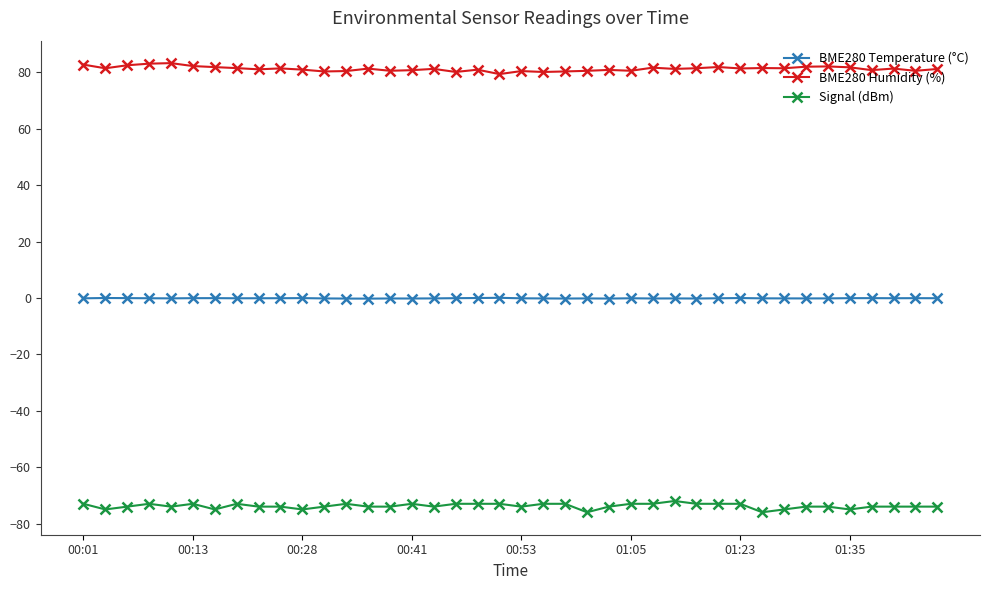

True or false: Signal (dBm) and BME280 Humidity (%) intersect in this chart.

False